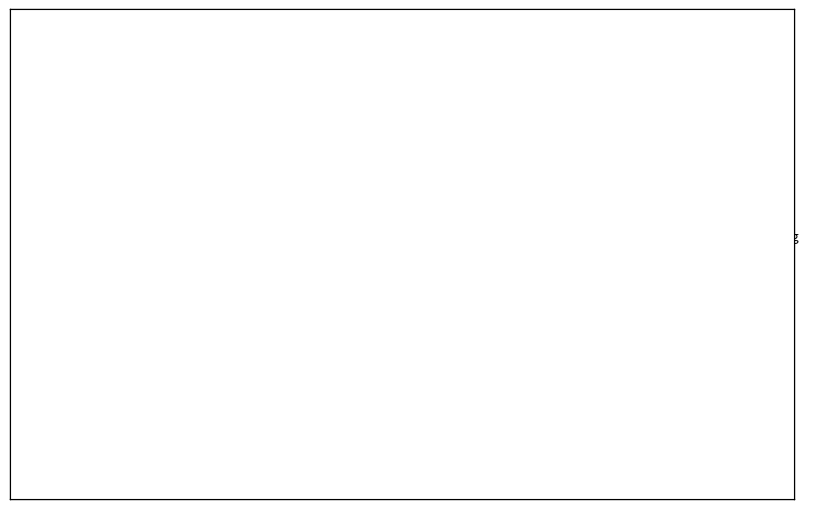

What is the largest slice in the pie chart?

Common stock, shares authorized